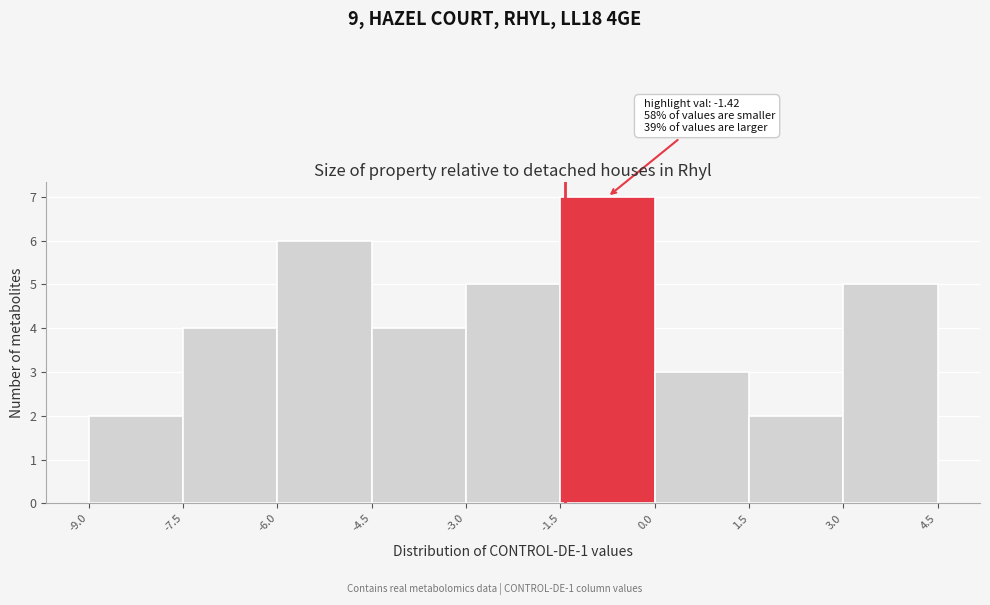

Over which range of the x-axis is the bar tallest?

-1.5 to 0.0